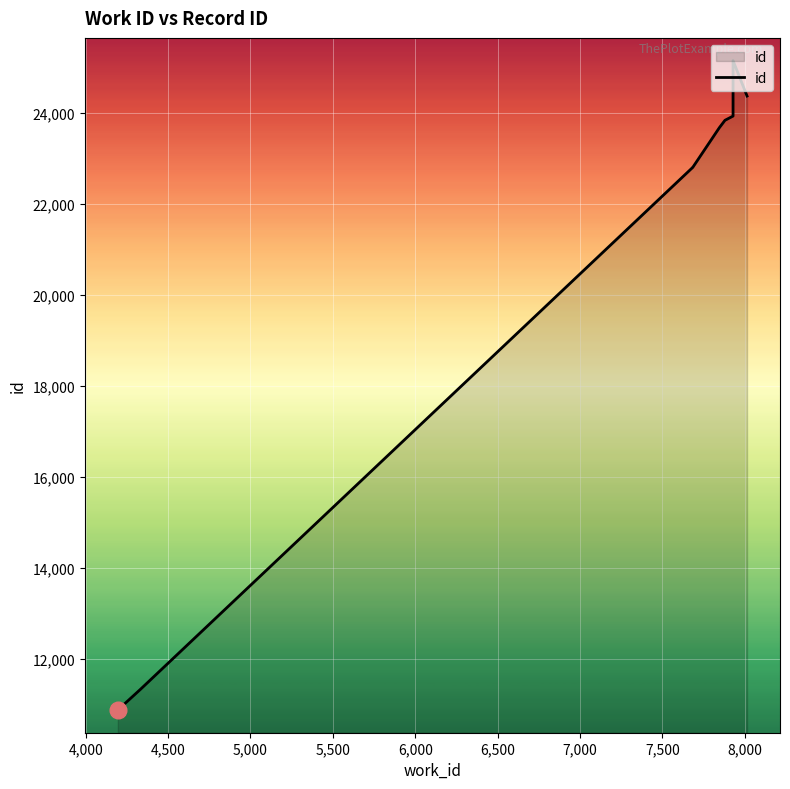

What position from the right is 4,000?

9